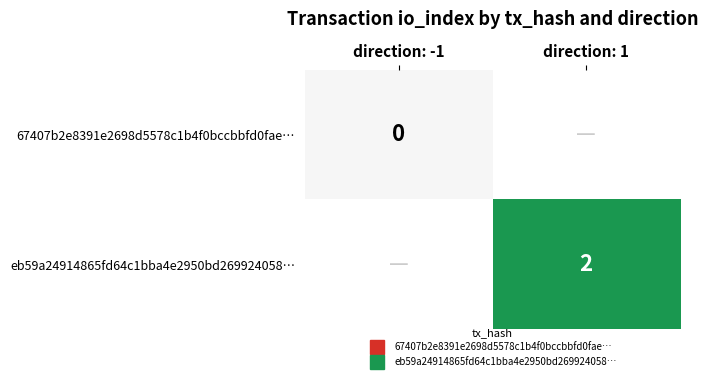

What is the approximate value of eb59a24914865fd64c1bba4e2950bd269924058… at direction: 1?

2.0